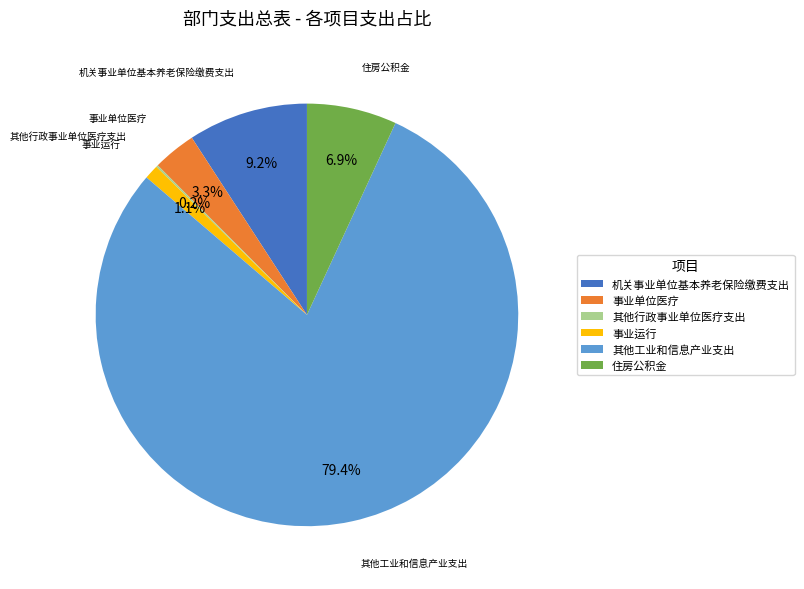

Which category has the biggest portion of the pie?

其他工业和信息产业支出